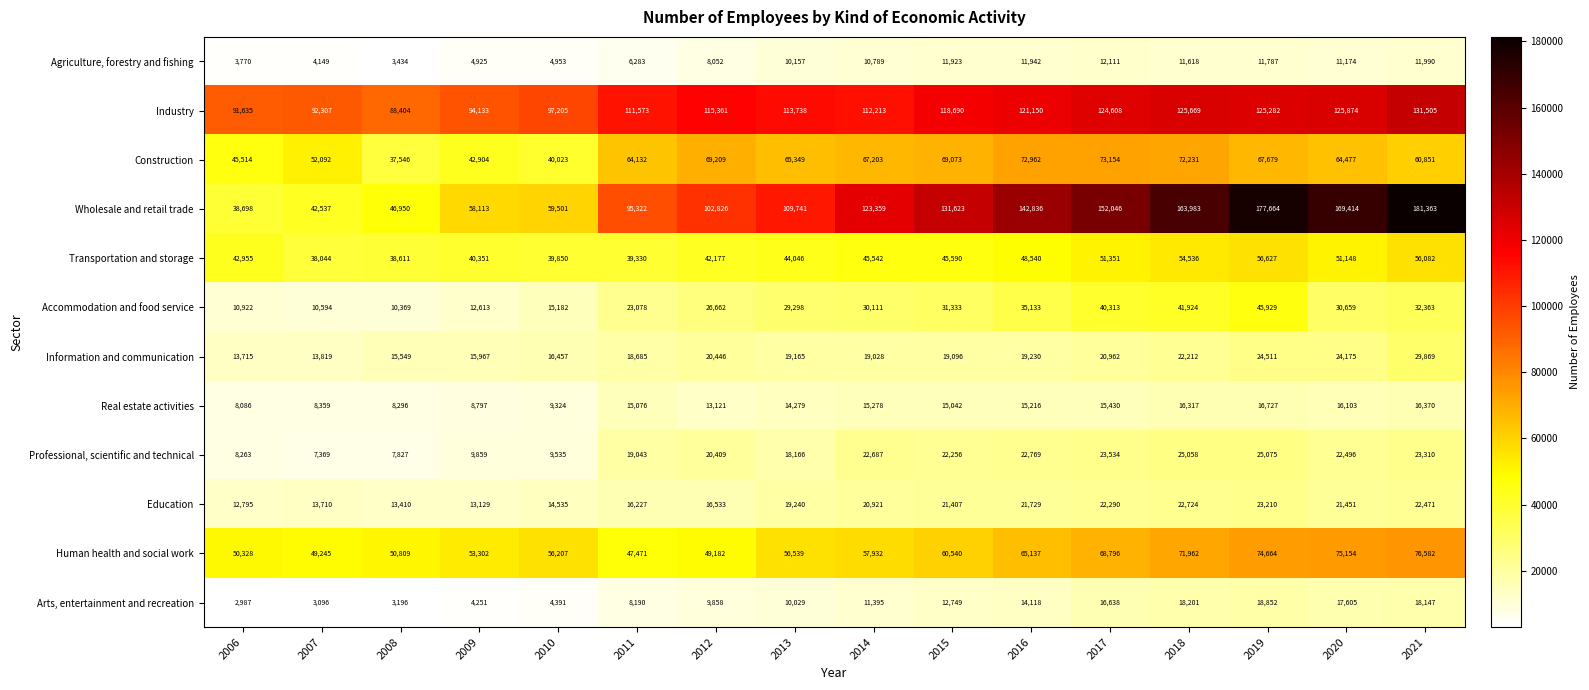

Between 2018 and 2020, which series saw the biggest shift?

Accommodation and food service